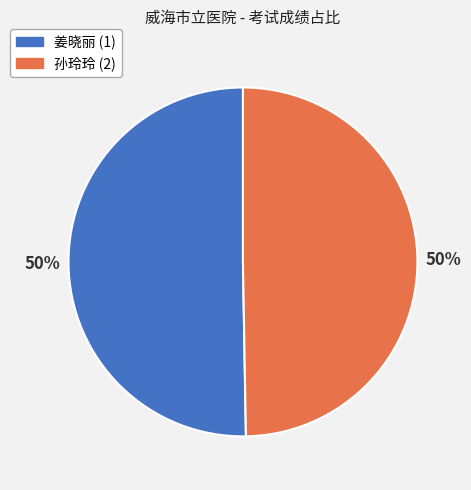

Count the number of slices in the pie.

2